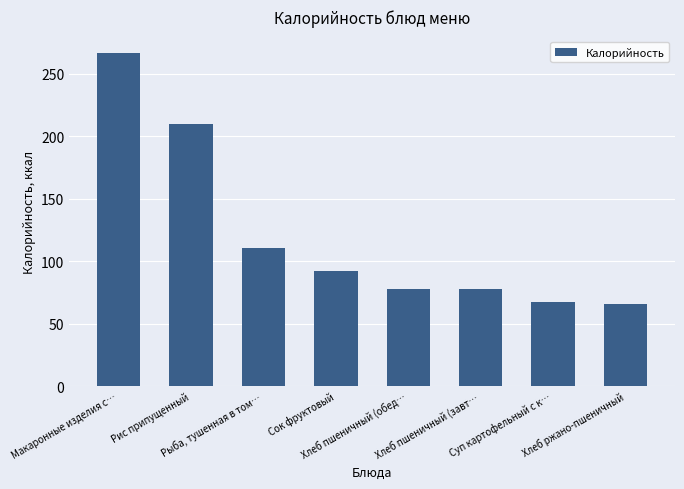

What is the change in value from Рыба, тушенная в том… to Сок фруктовый?

-18.7